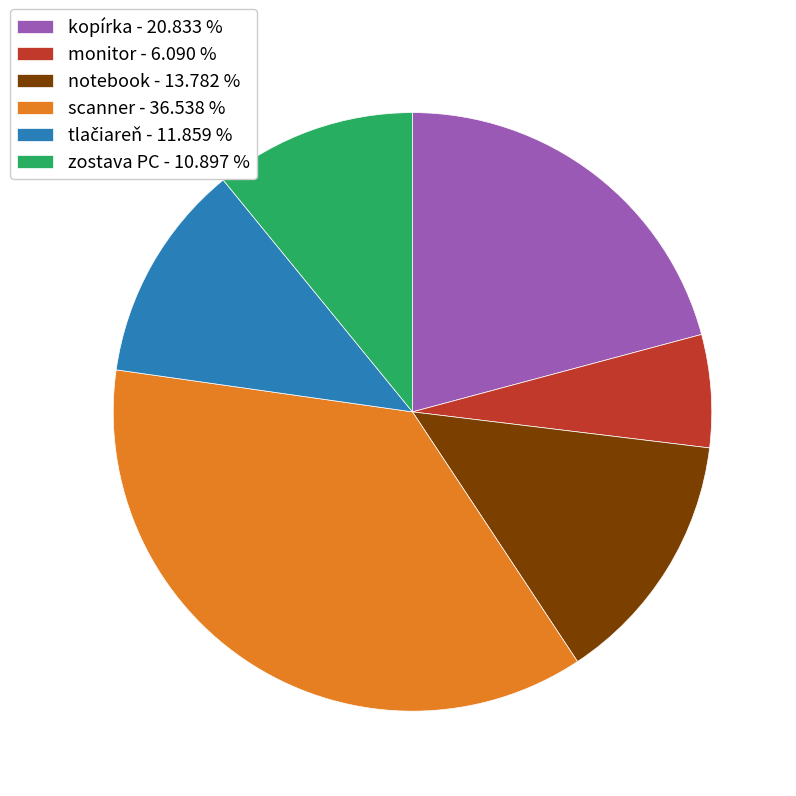

Is zostava PC the majority of the pie?

No